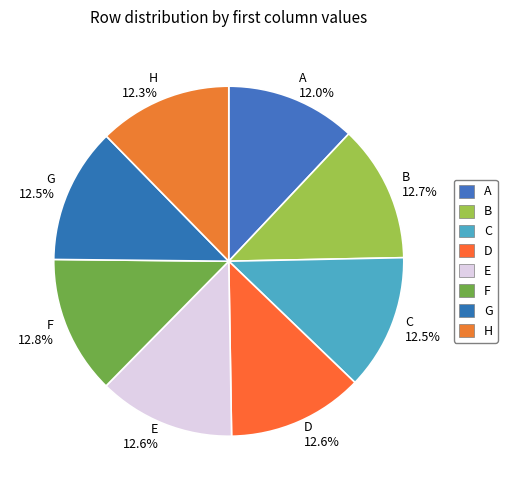

To the nearest percent, what is the average slice percentage?

12%